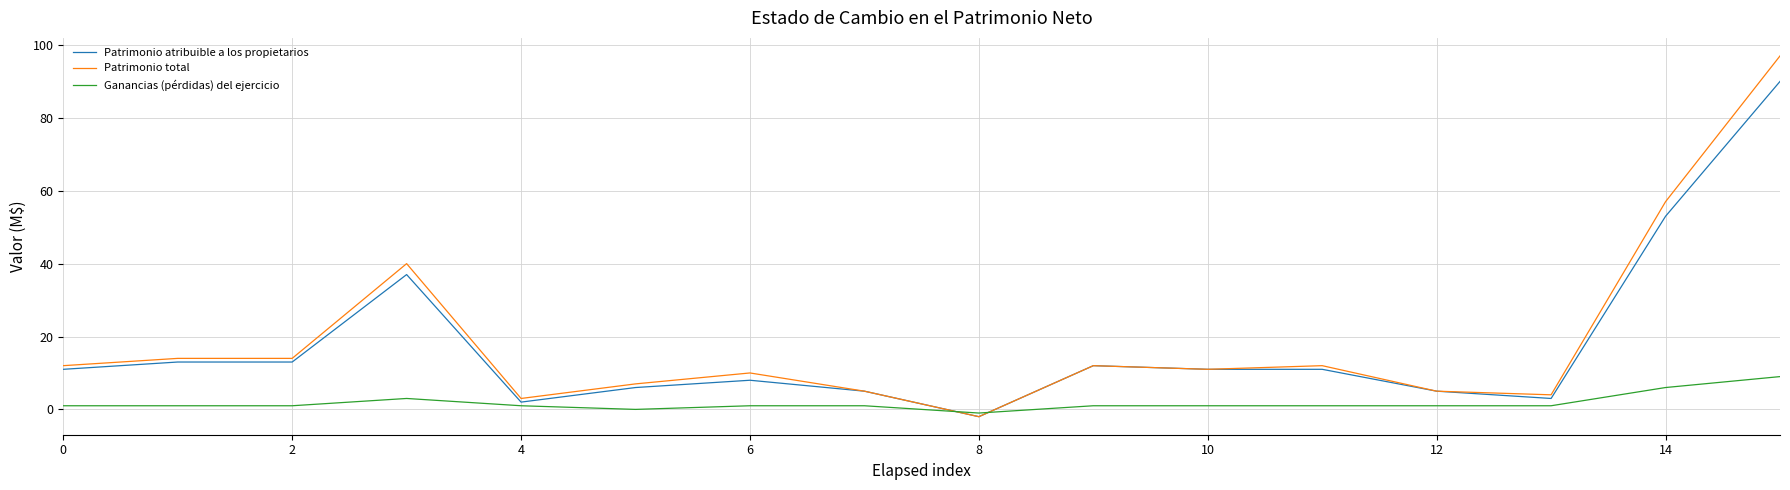

Count the Ganancias (pérdidas) del ejercicio values in the range 1 to 2.

11